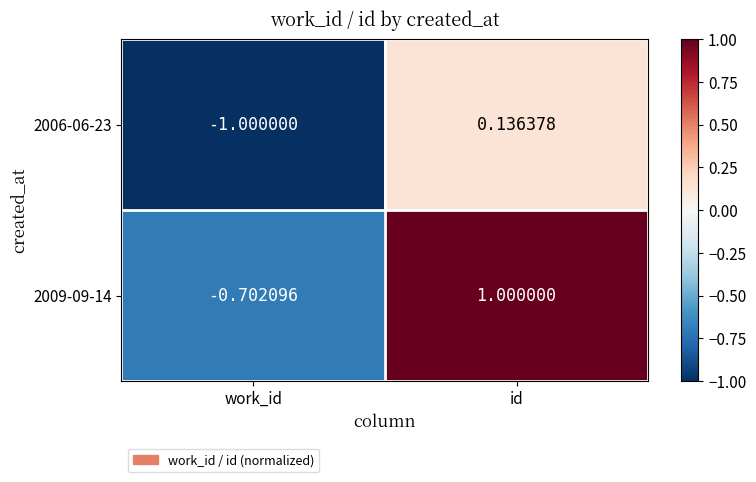

At which label does 2006-06-23 first exceed 0?

id